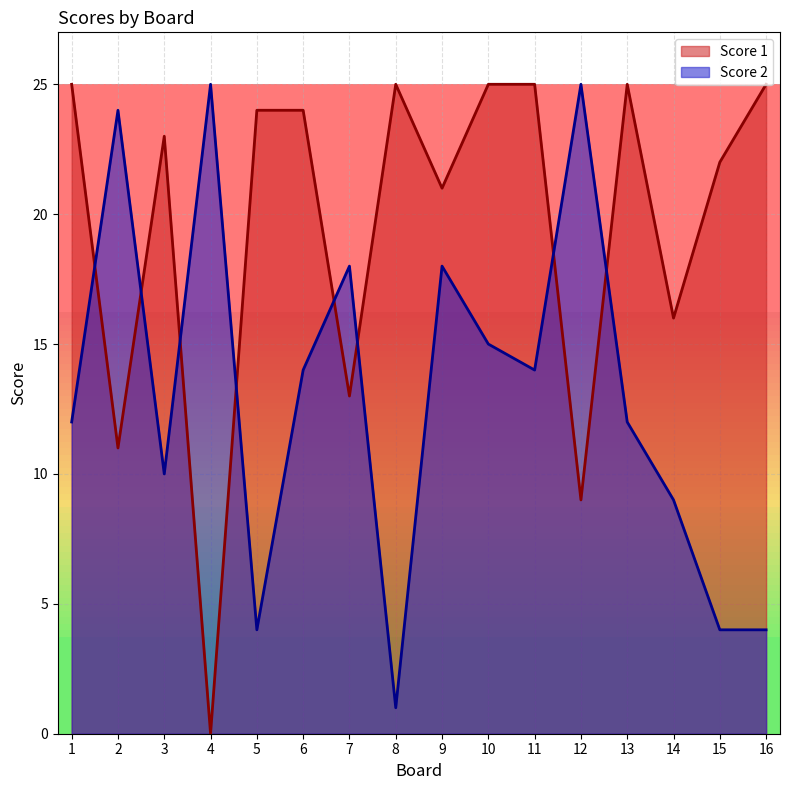

What is the sum of all Score 1 values?

313